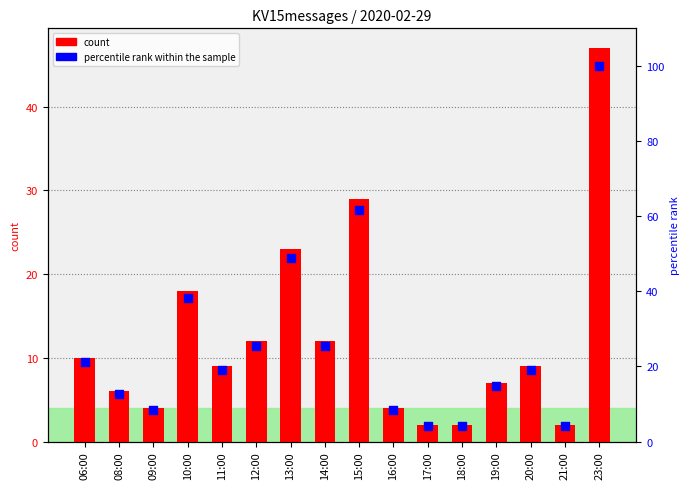

At which category is the sum across all series the highest?

23:00